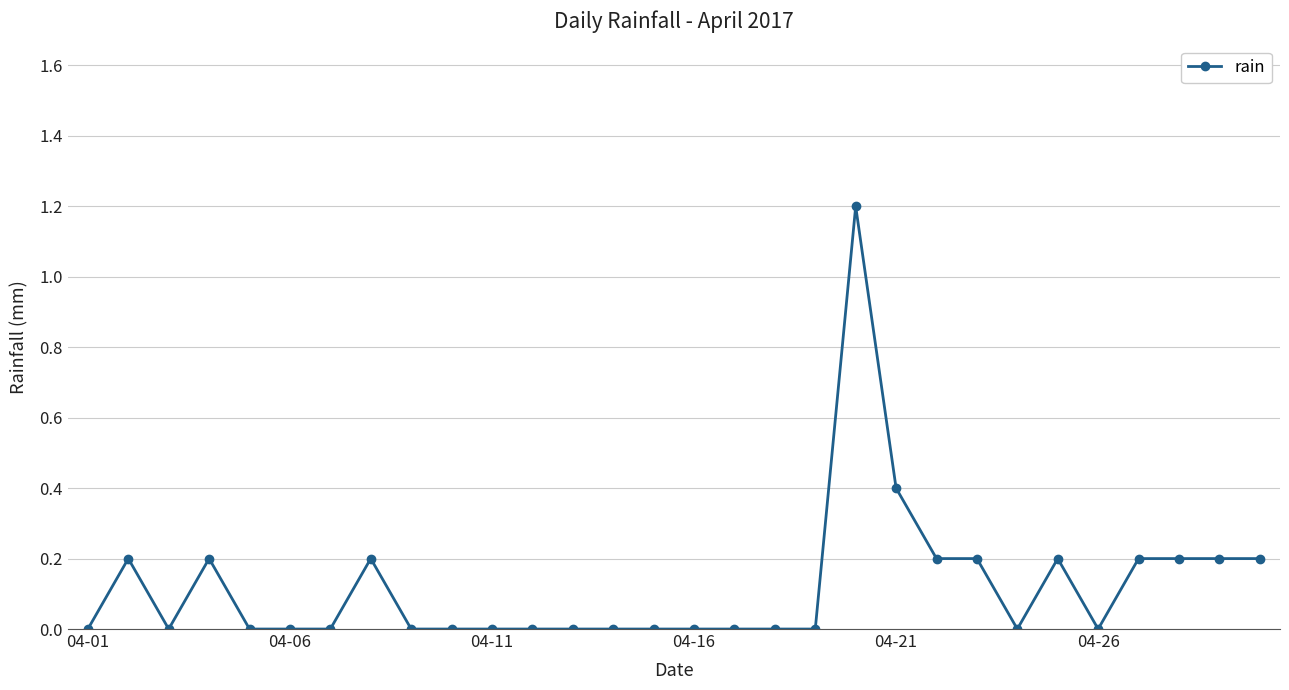

What is the maximum value shown in the chart?

1.2